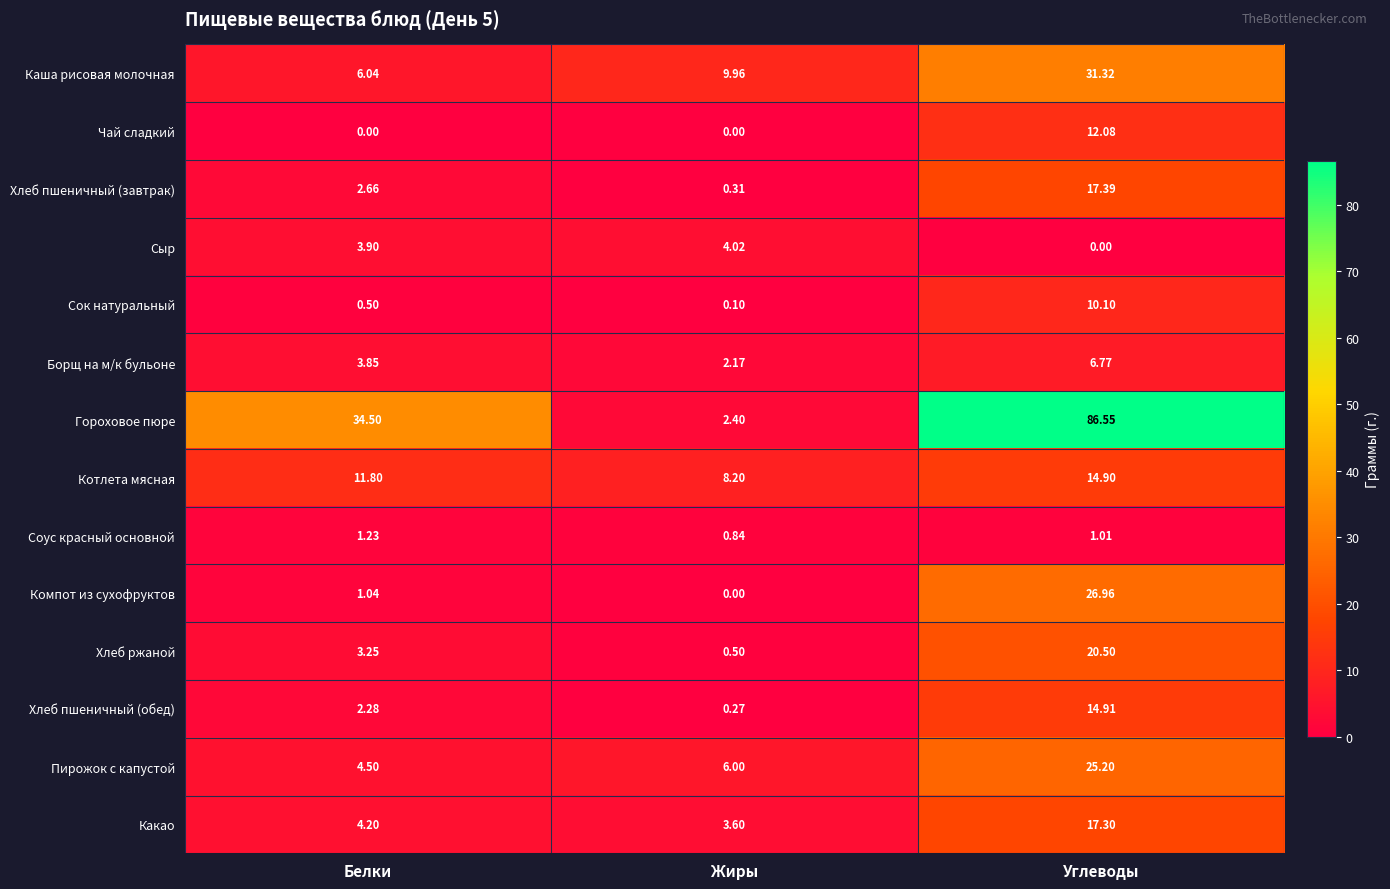

At which category is the sum across all series the highest?

Углеводы